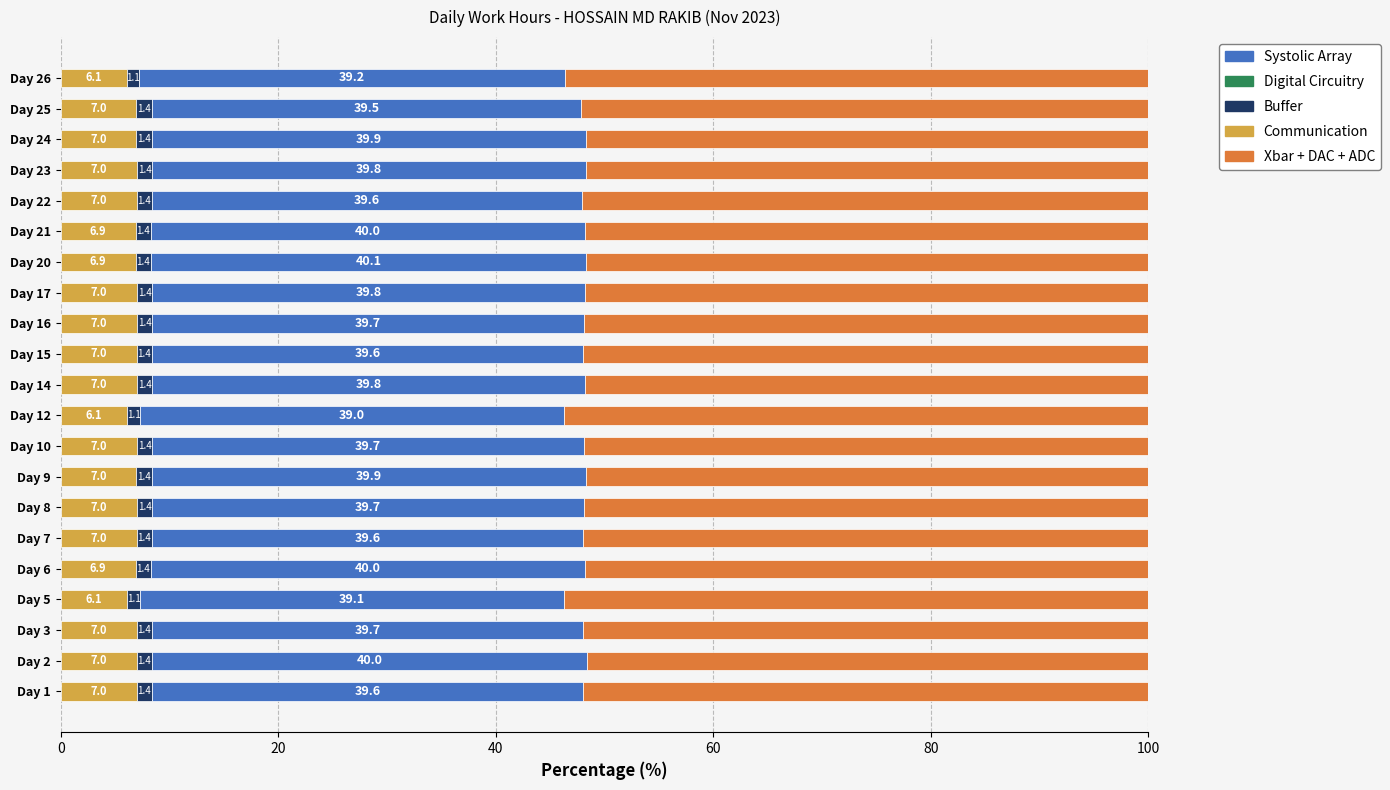

What is the maximum value for Communication?

7.0